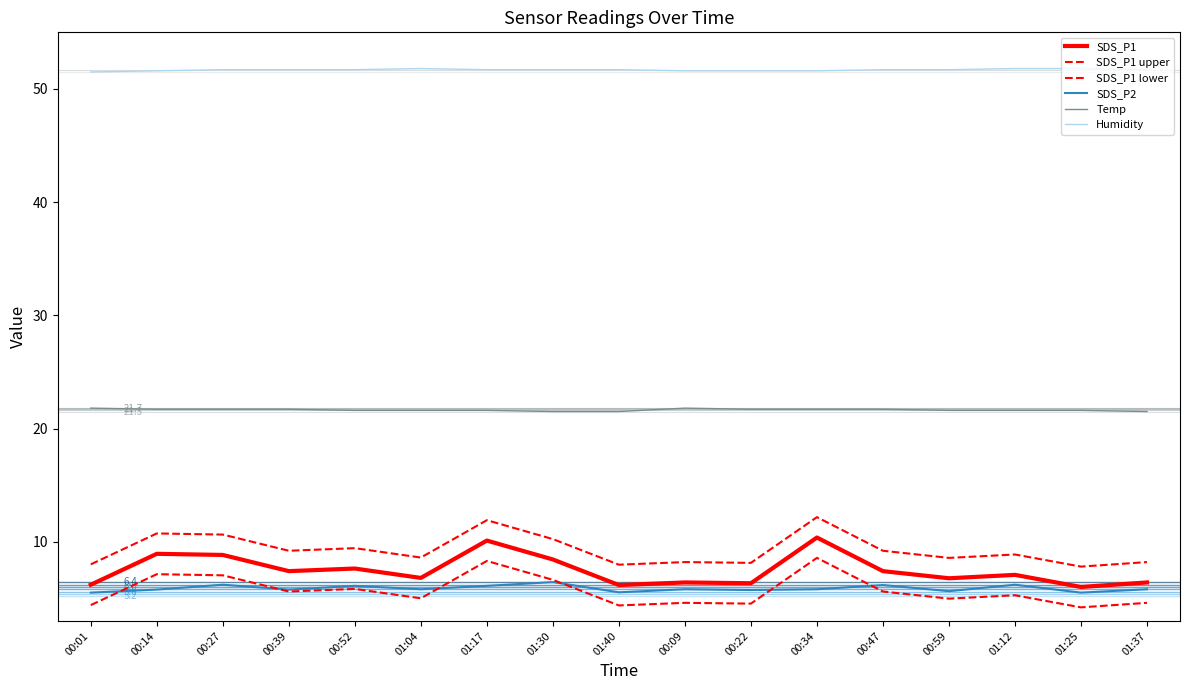

True or false: Humidity and SDS_P1 lower cross at least once.

False